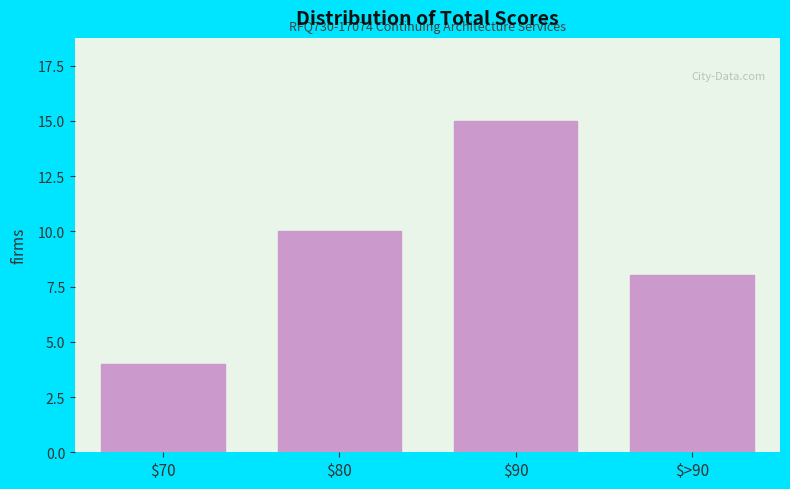

Reading left to right, extract all data points from this chart.

4	10	15	8